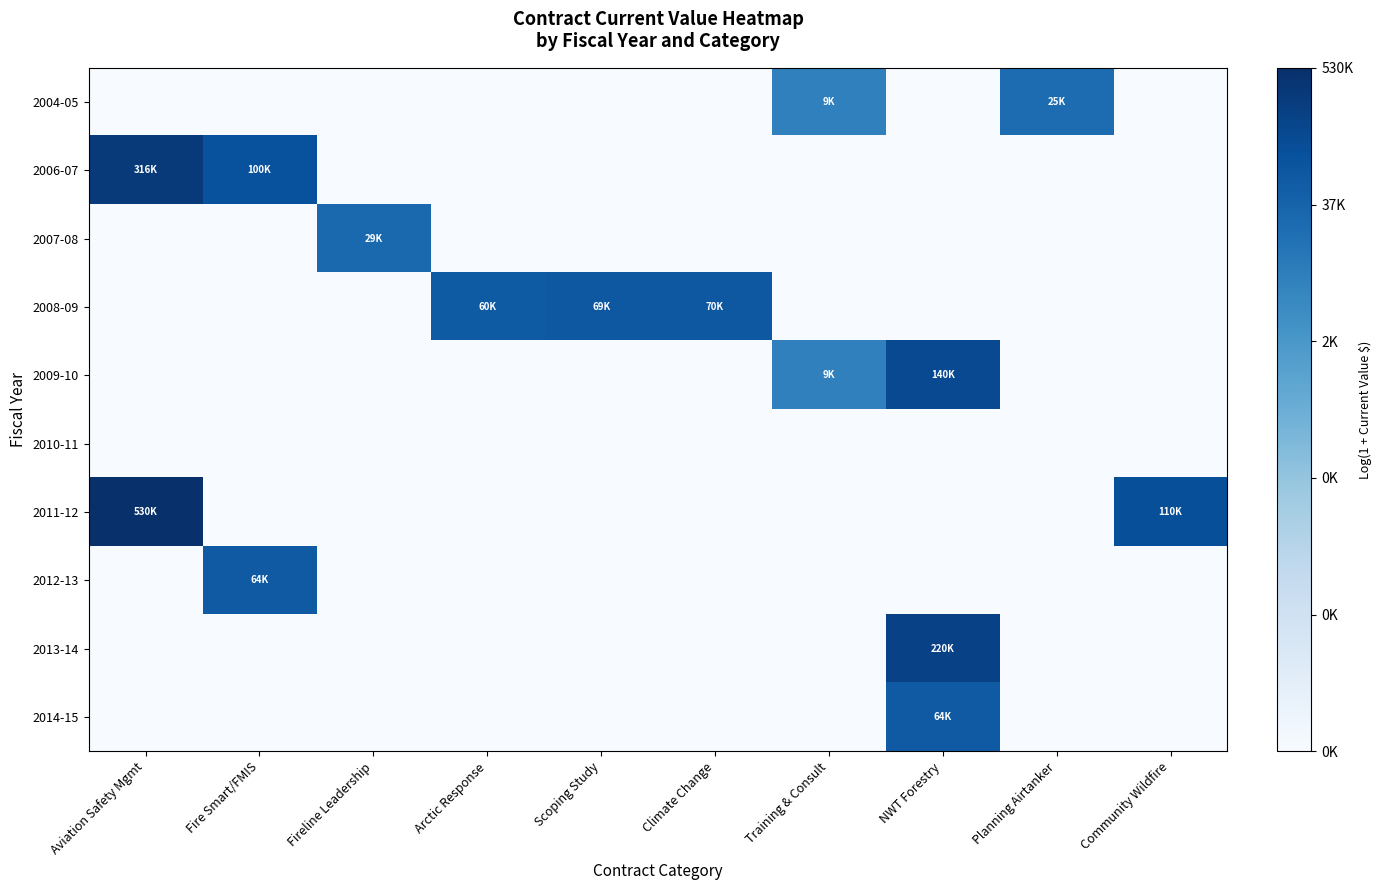

At which category is the sum across all series the highest?

NWT Forestry